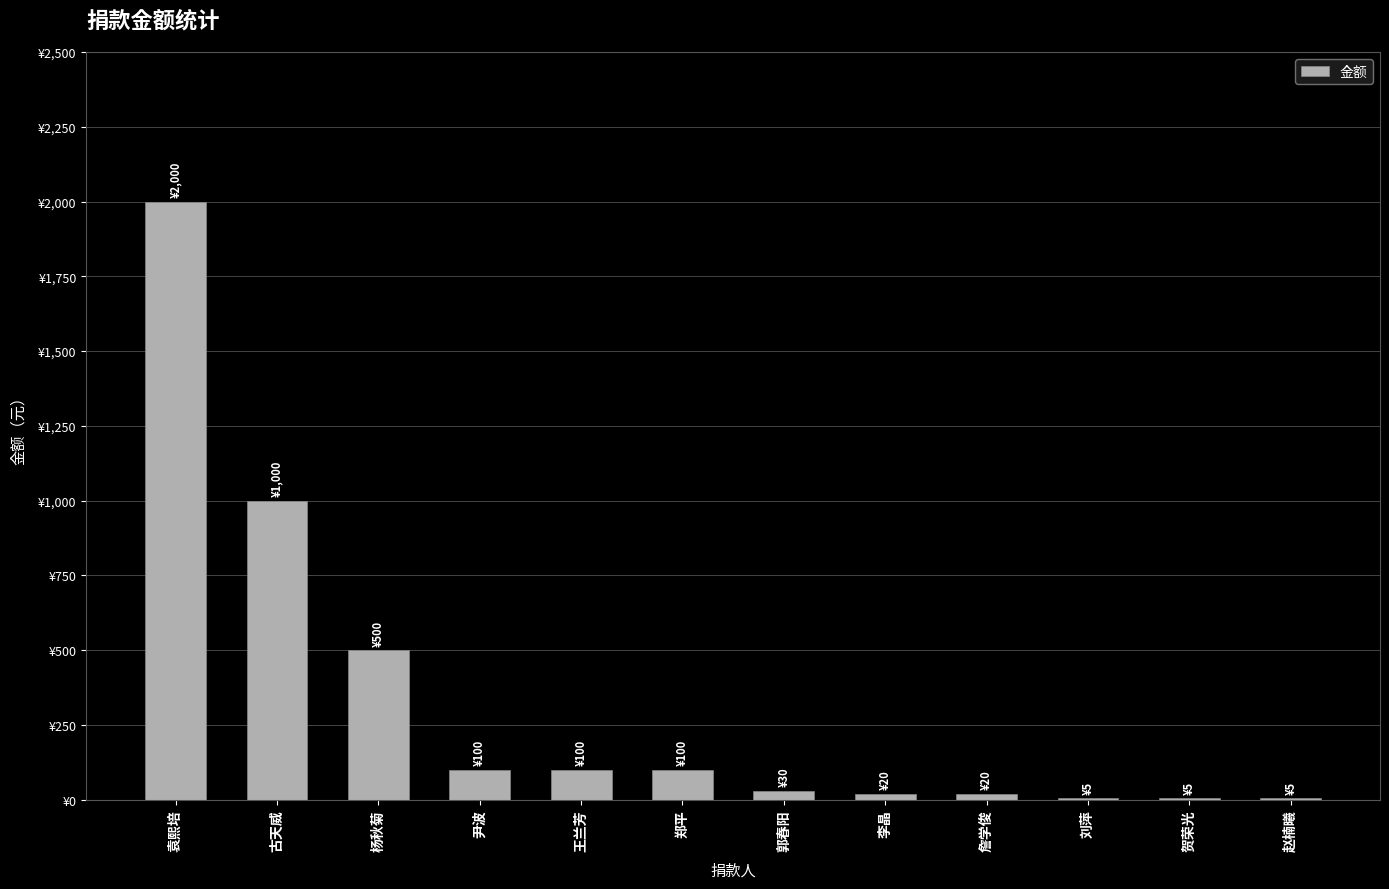

What is the approximate value at 郭春阳, to the nearest 10?

30